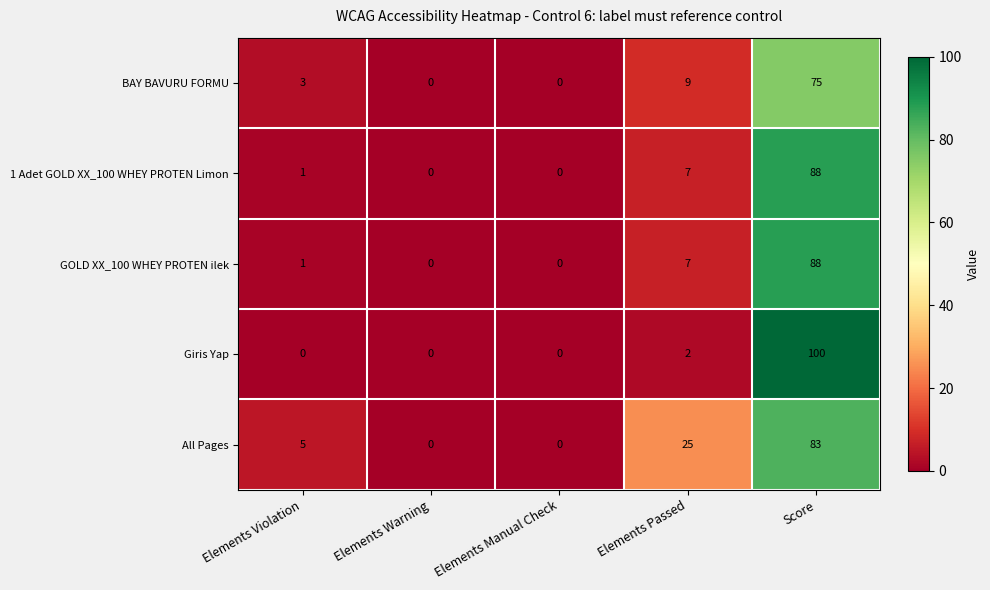

How many positive values does the 1 Adet GOLD XX_100 WHEY PROTEN Limon series have?

3